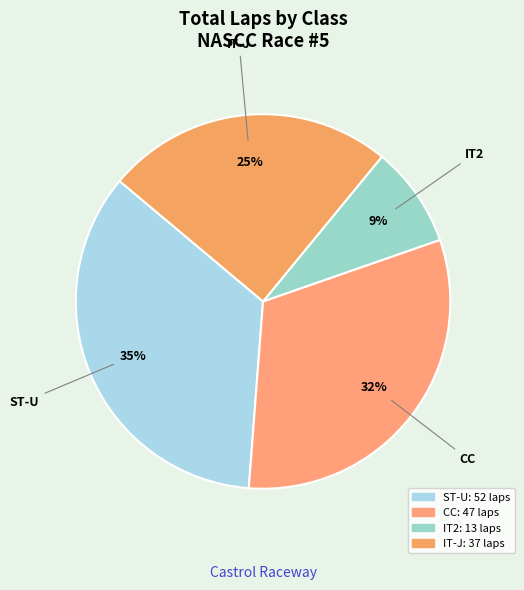

Is the sum of IT-J and CC greater than half?

Yes